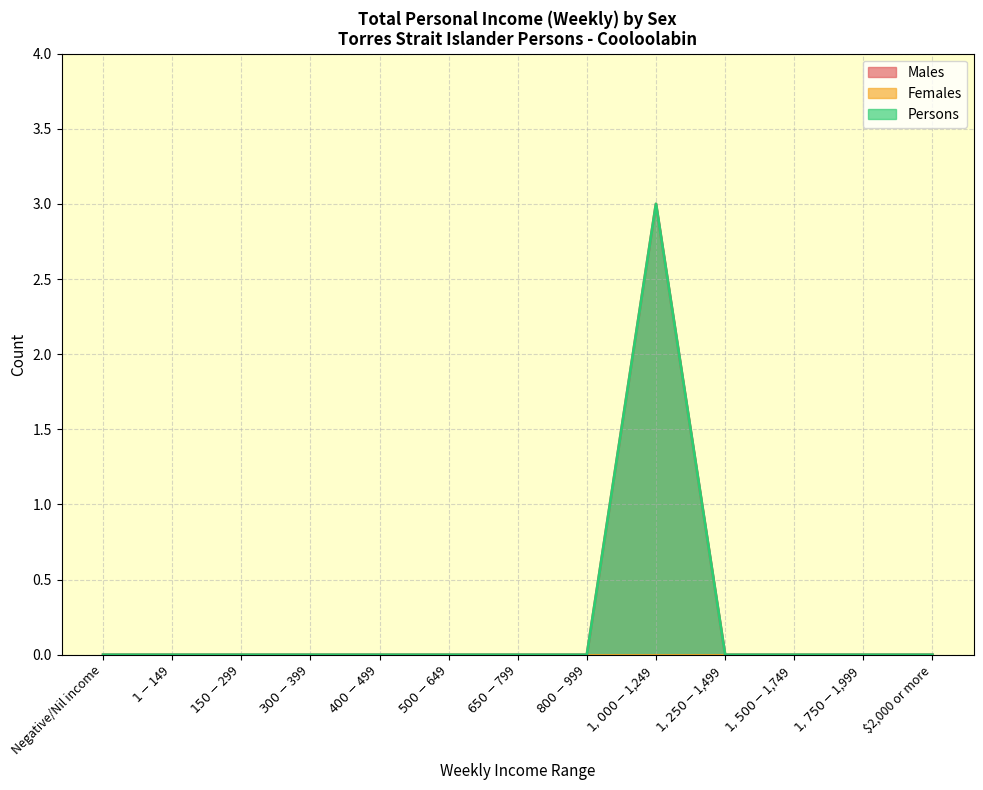

What position from the right is $1,750-$1,999?

2